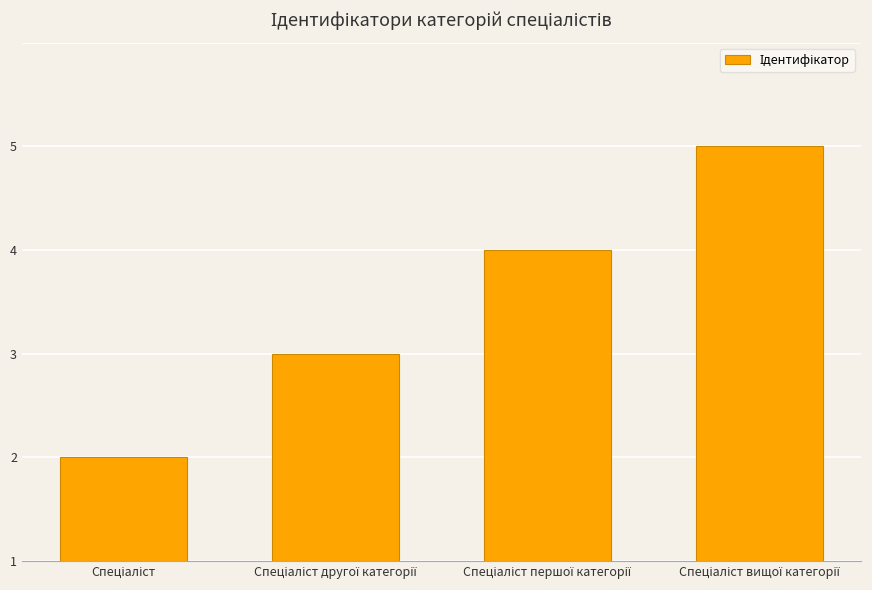

Reading right to left, what are all the values shown in this chart?

4	3	2	1